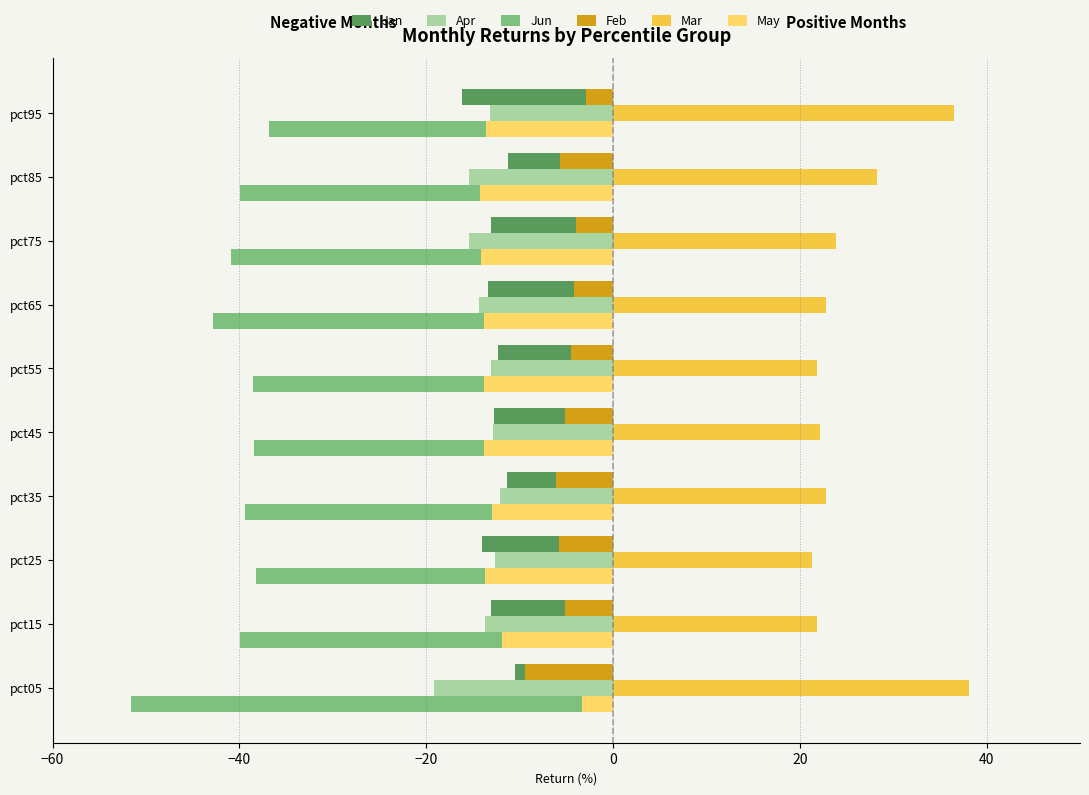

At which label is May closest to -8?

pct15